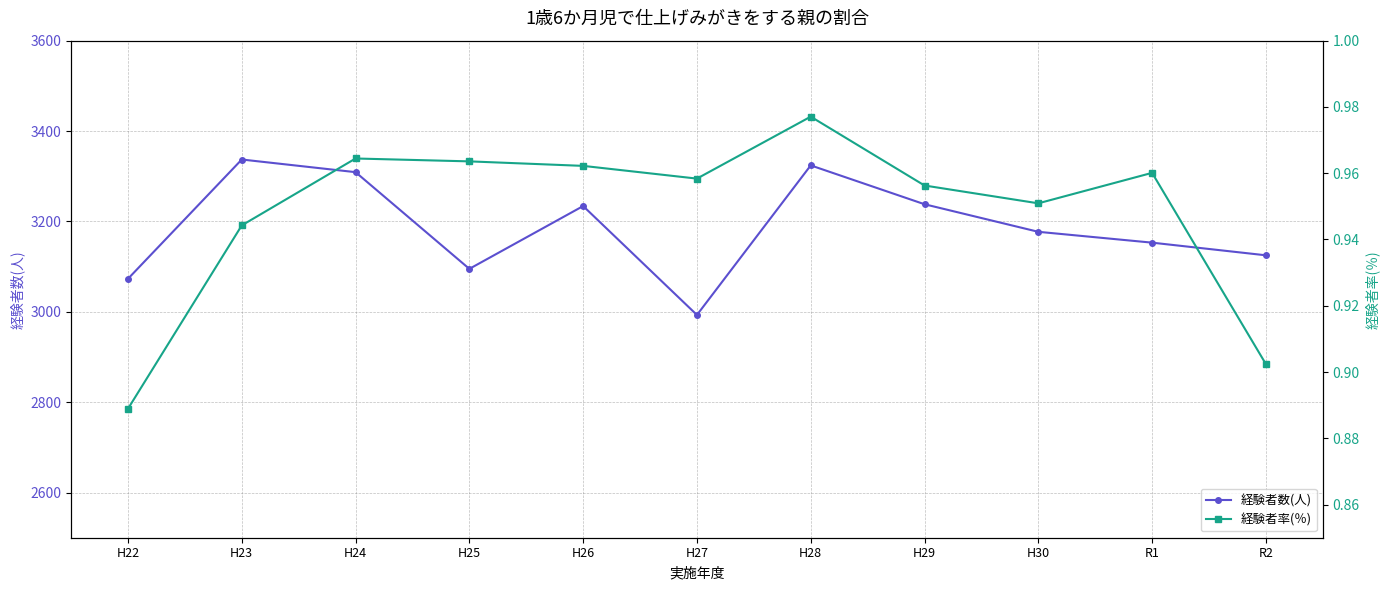

Which category has the highest value across all series?

H23